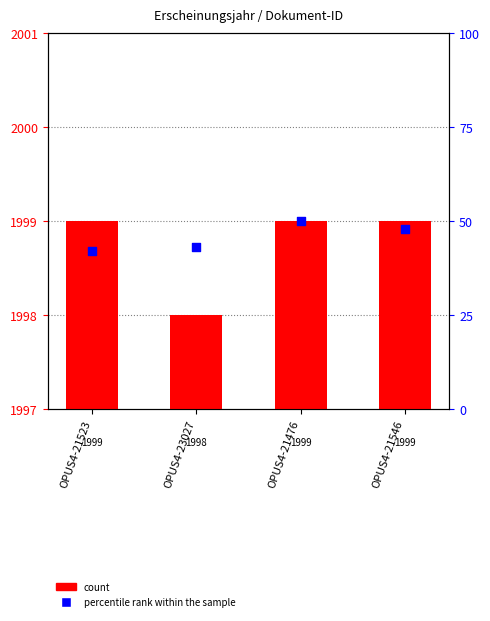

Which series contains the lowest Y value?

percentile rank within the sample